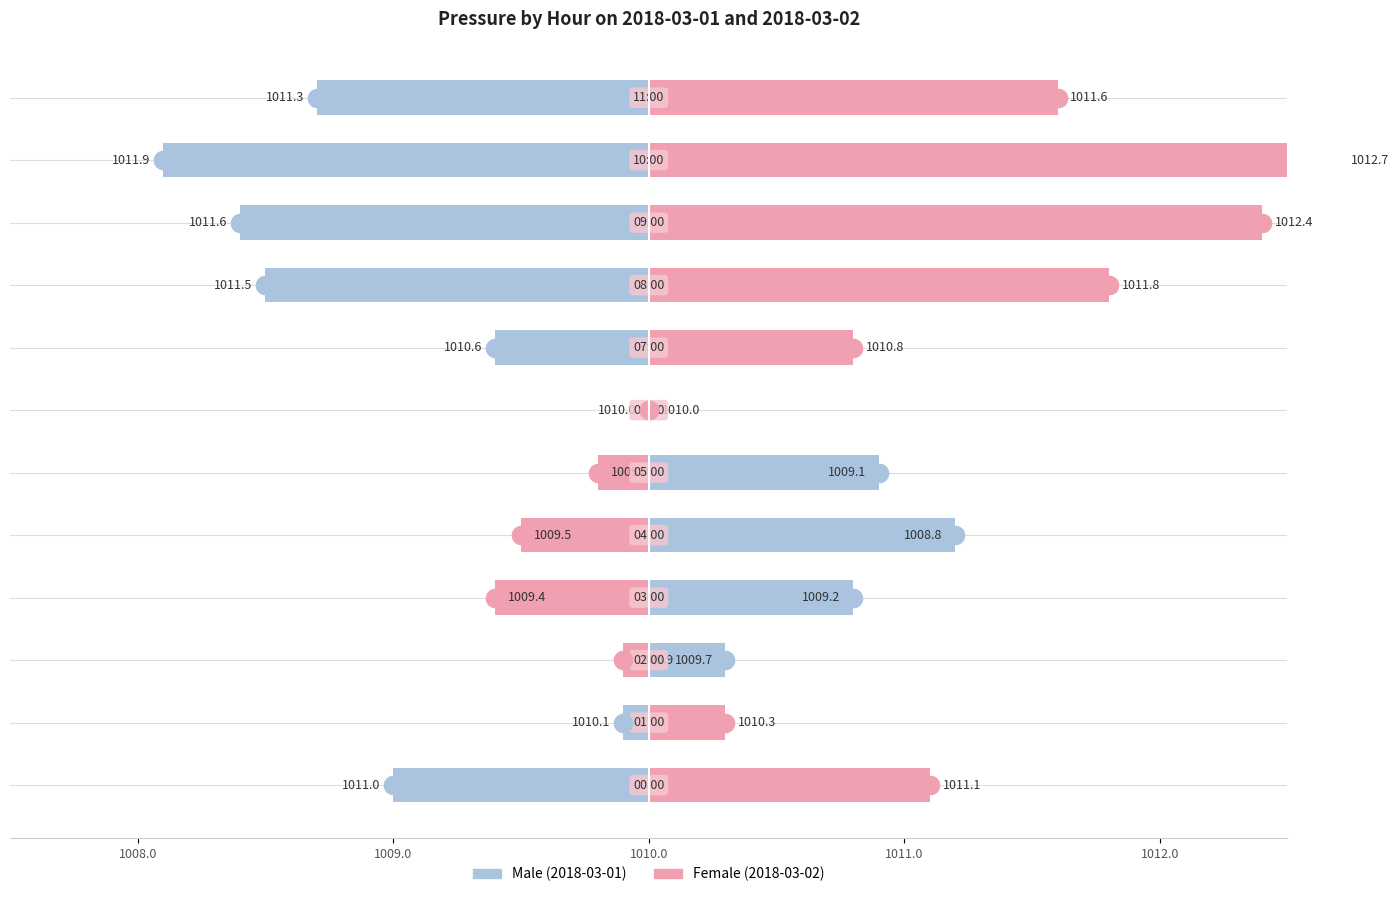

Which series contains the highest Y value?

Female